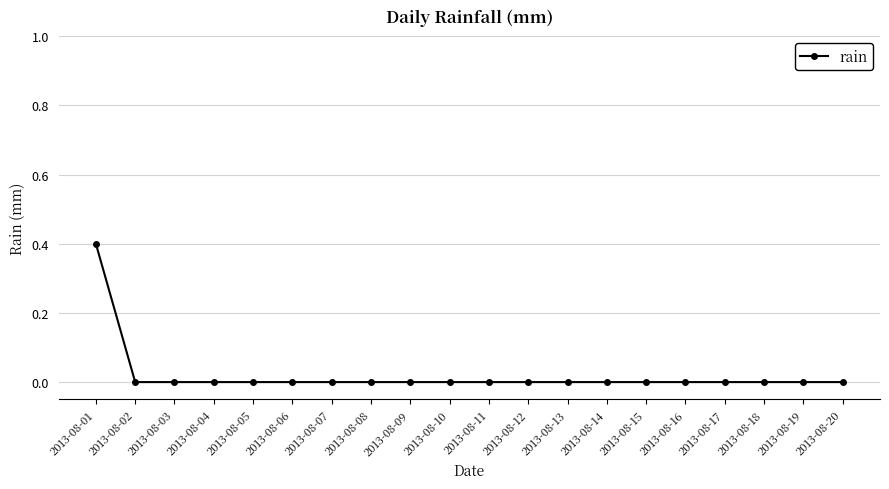

True or false: the data shows -0.2 at 2013-08-19.

False